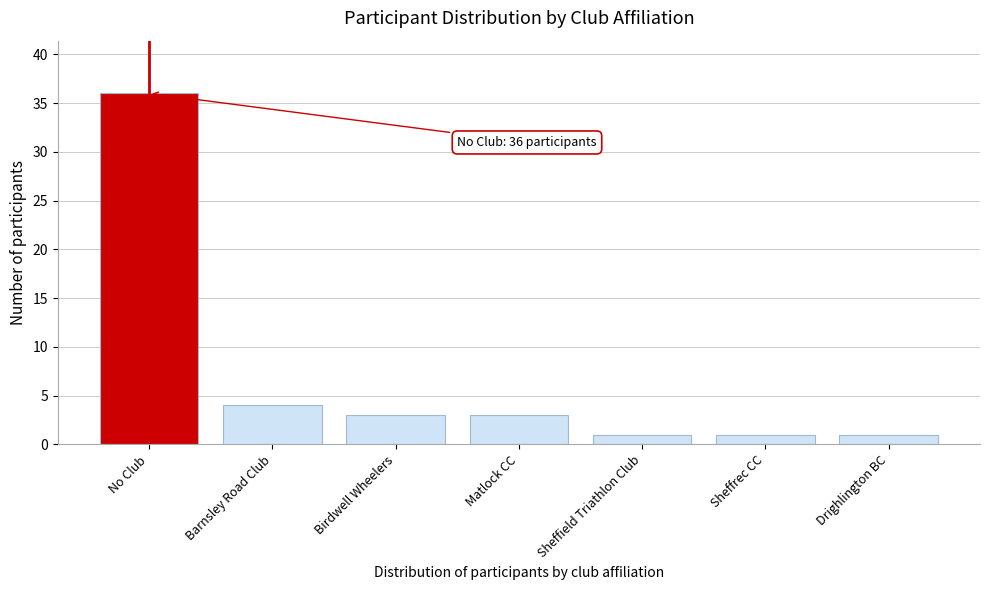

Reading left to right, list all the values displayed in this chart.

No Club=36	Barnsley Road Club=4	Birdwell Wheelers=3	Matlock CC=3	Sheffield Triathlon Club=1	Sheffrec CC=1	Drighlington BC=1